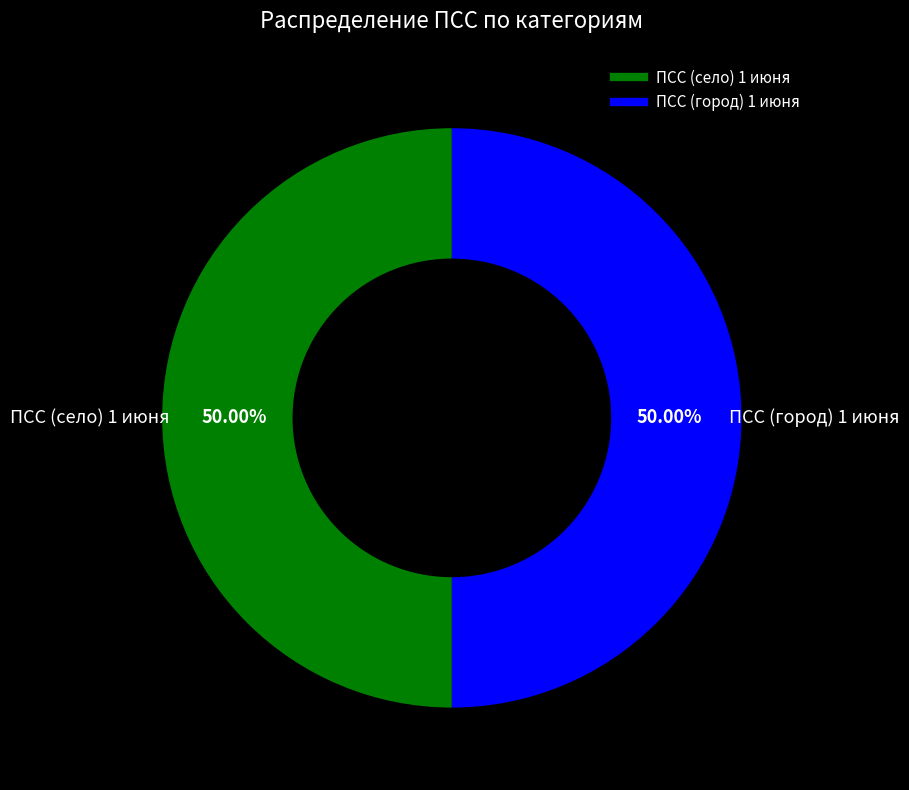

Combined, do ПСС (город) 1 июня and ПСС (село) 1 июня account for over 50%?

Yes